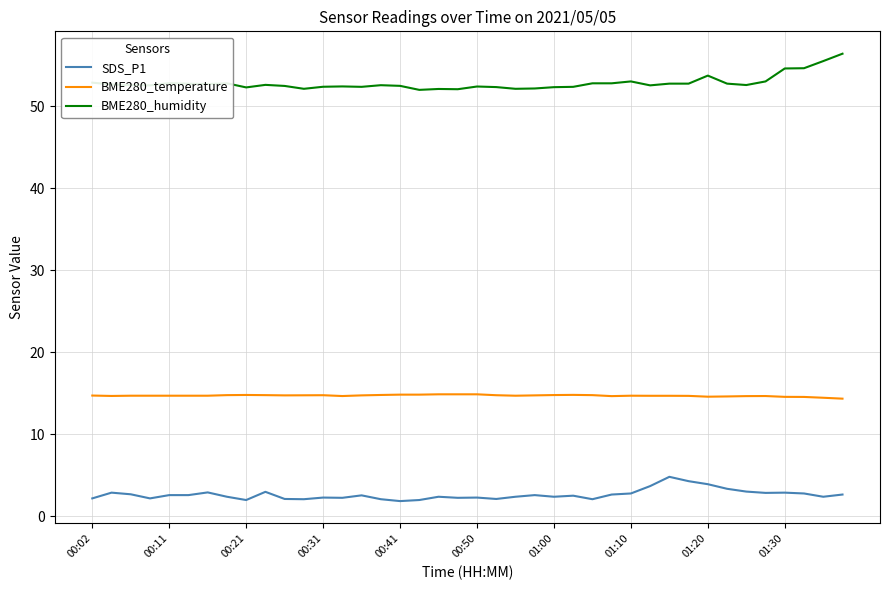

Which series has the largest total across all categories?

BME280_humidity